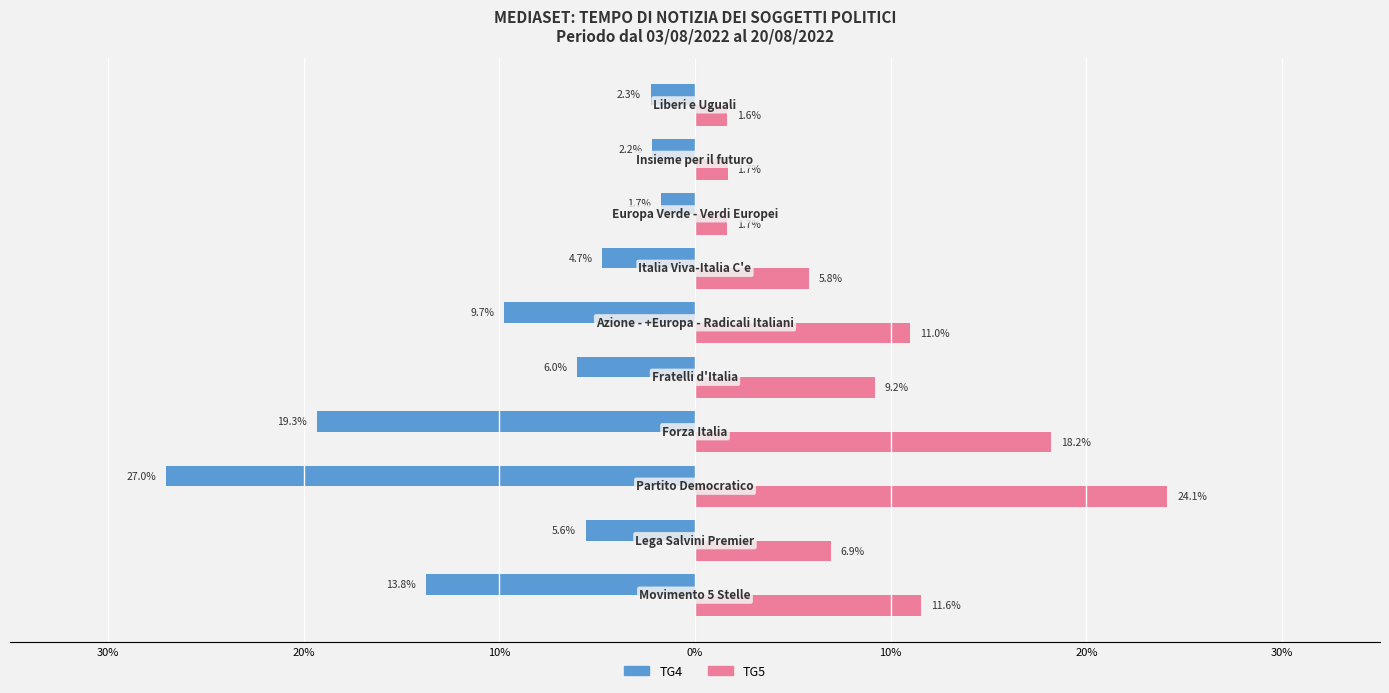

Reading right to left, extract all data points from this chart.

TG4: -2.3	-2.2	-1.7	-4.7	-9.7	-6.0	-19.3	-27.0	-5.6	-13.8
TG5: 1.6	1.7	1.7	5.8	11.0	9.2	18.2	24.1	6.9	11.6